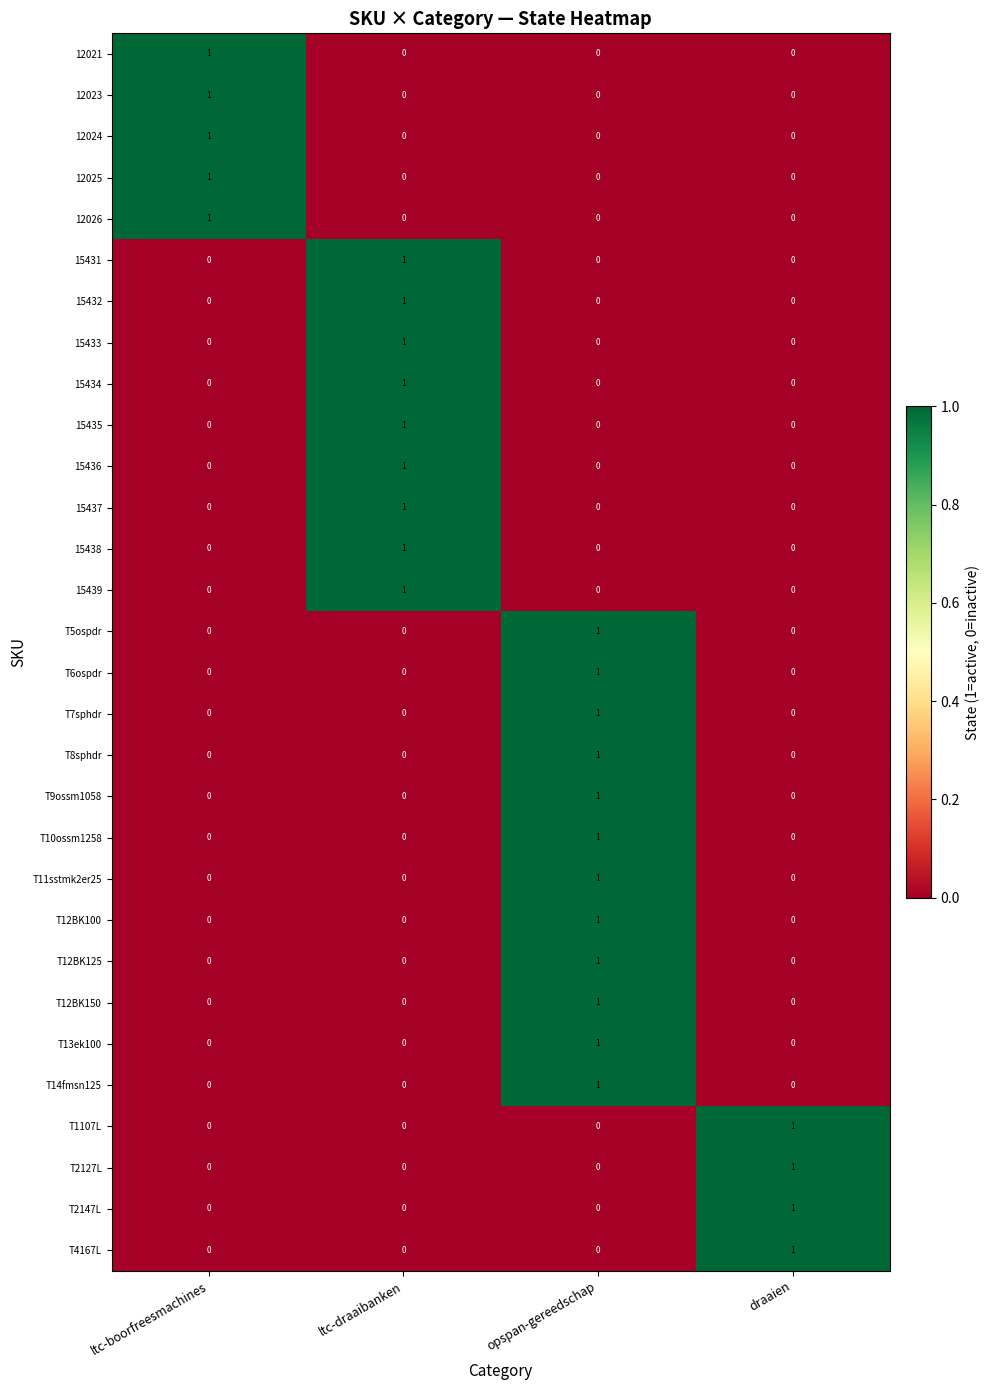

At which category is the sum across all series the highest?

opspan-gereedschap